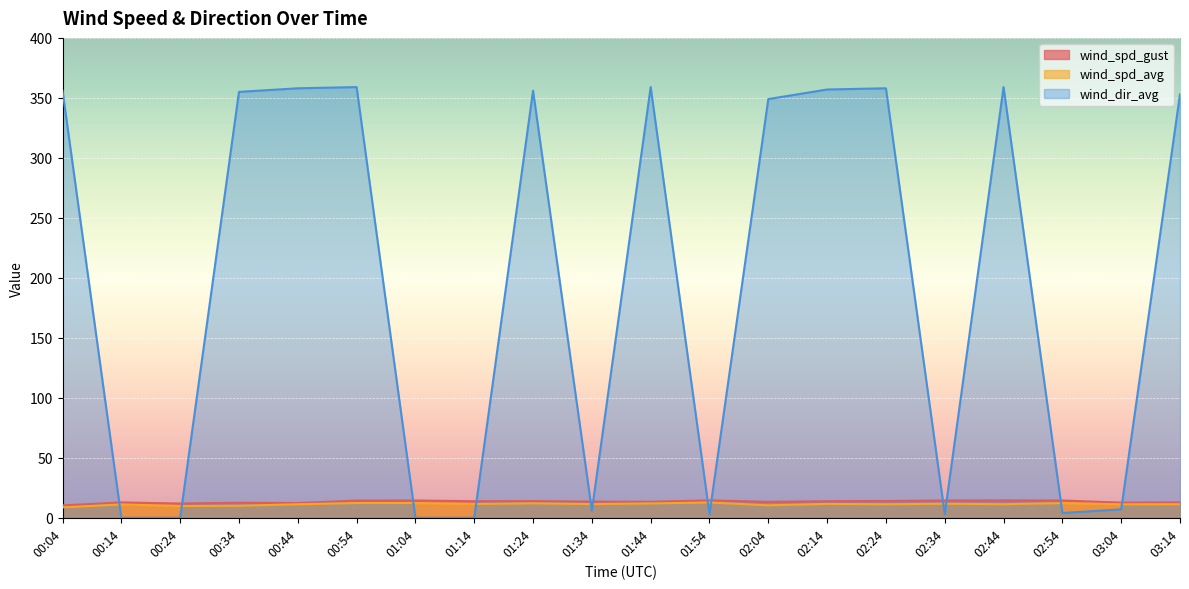

Reading right to left, what are all the values shown in this chart?

wind_spd_gust: 03:14=12.8	03:04=12.6	02:54=14.4	02:44=14.5	02:34=14.4	02:24=14.0	02:14=13.8	02:04=13.3	01:54=14.5	01:44=13.3	01:34=13.5	01:24=13.9	01:14=13.8	01:04=14.4	00:54=14.3	00:44=12.3	00:34=12.5	00:24=11.9	00:14=12.8	00:04=10.3
wind_spd_avg: 03:14=11.3	03:04=11.2	02:54=12.3	02:44=11.3	02:34=11.7	02:24=11.3	02:14=11.6	02:04=10.4	01:54=12.7	01:44=12.0	01:34=11.4	01:24=12.1	01:14=11.5	01:04=12.3	00:54=12.3	00:44=11.3	00:34=10.0	00:24=9.8	00:14=11.1	00:04=8.7
wind_dir_avg: 03:14=353.0	03:04=7.0	02:54=4.0	02:44=359.0	02:34=3.0	02:24=358.0	02:14=357.0	02:04=349.0	01:54=3.0	01:44=359.0	01:34=6.0	01:24=356.0	01:14=0.0	01:04=0.0	00:54=359.0	00:44=358.0	00:34=355.0	00:24=0.0	00:14=0.0	00:04=356.0